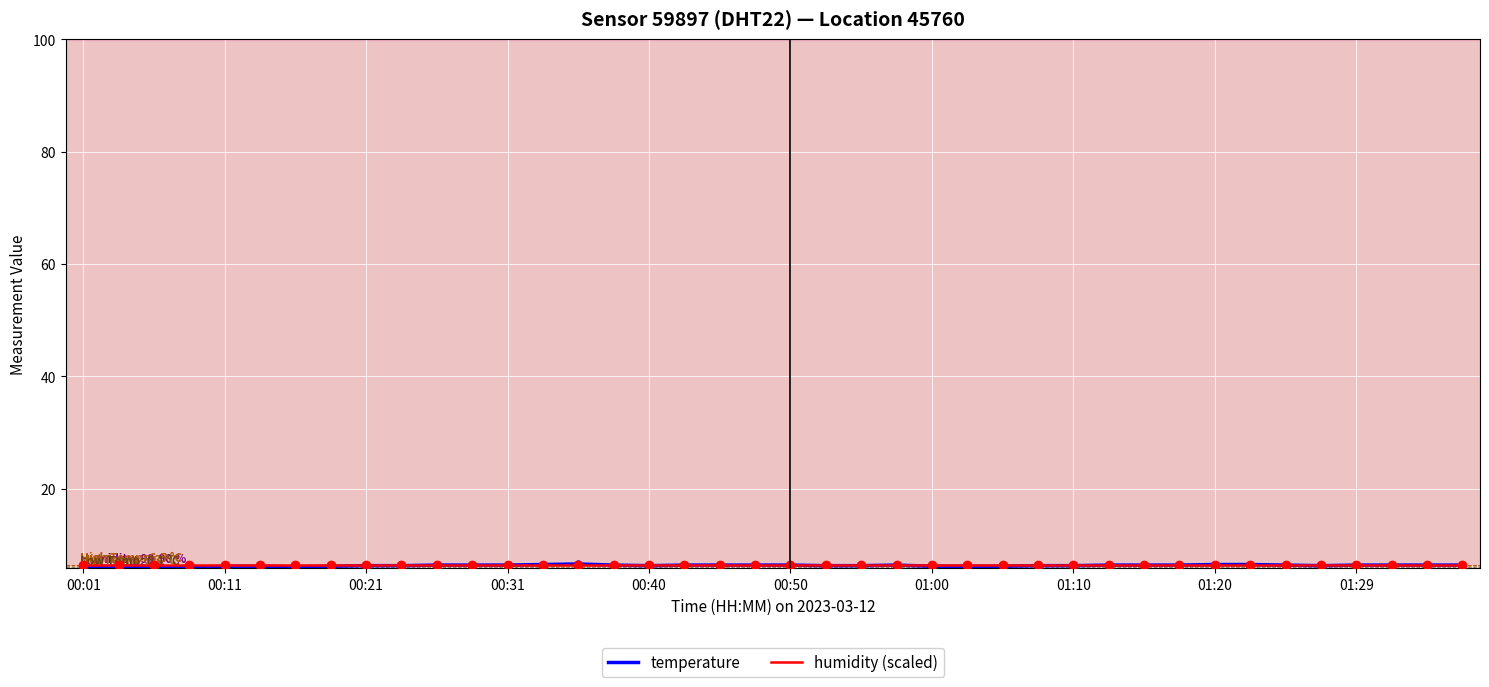

What is the minimum value shown in the chart?

6.0